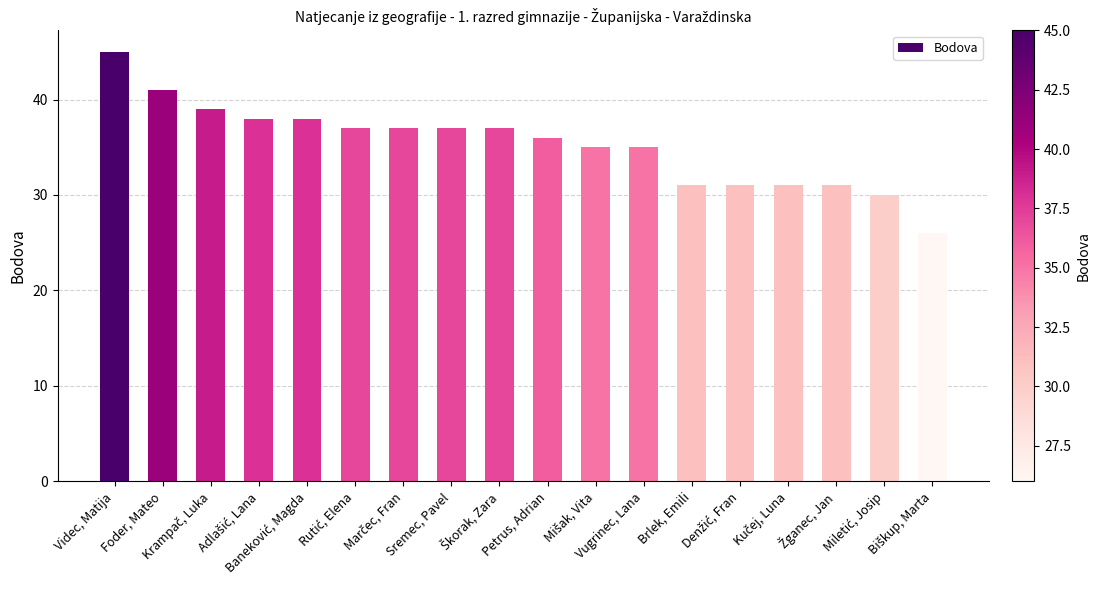

What is the difference between the maximum and minimum values?

19